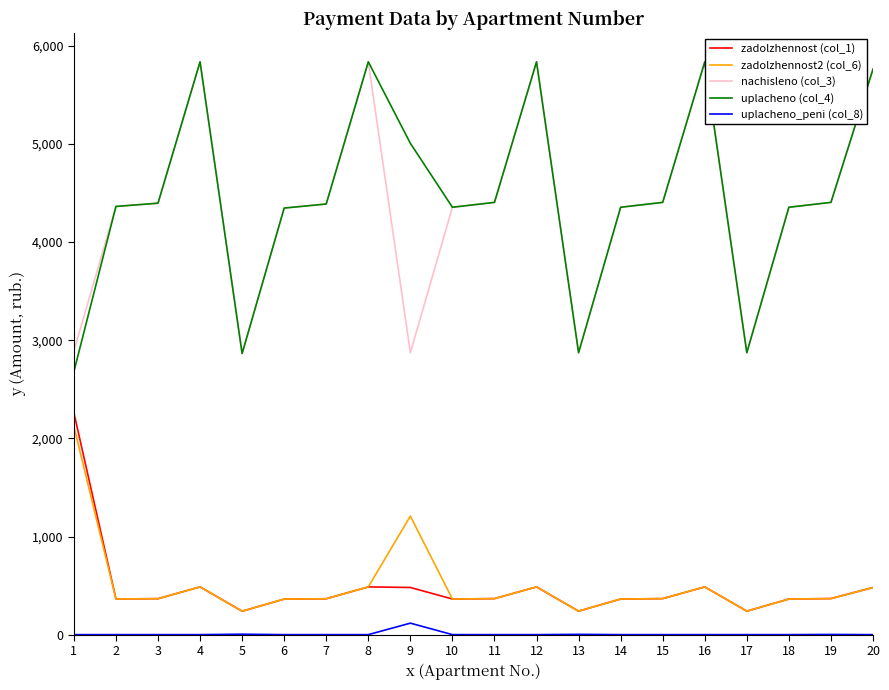

True or false: uplacheno (col_4) has a value of 5837.4 at 16.

True